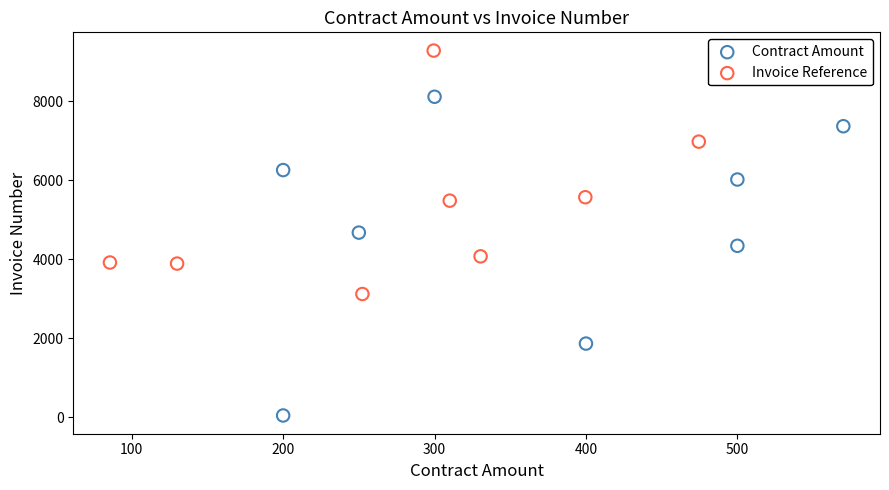

Which series has the widest spread of Y values?

Contract Amount